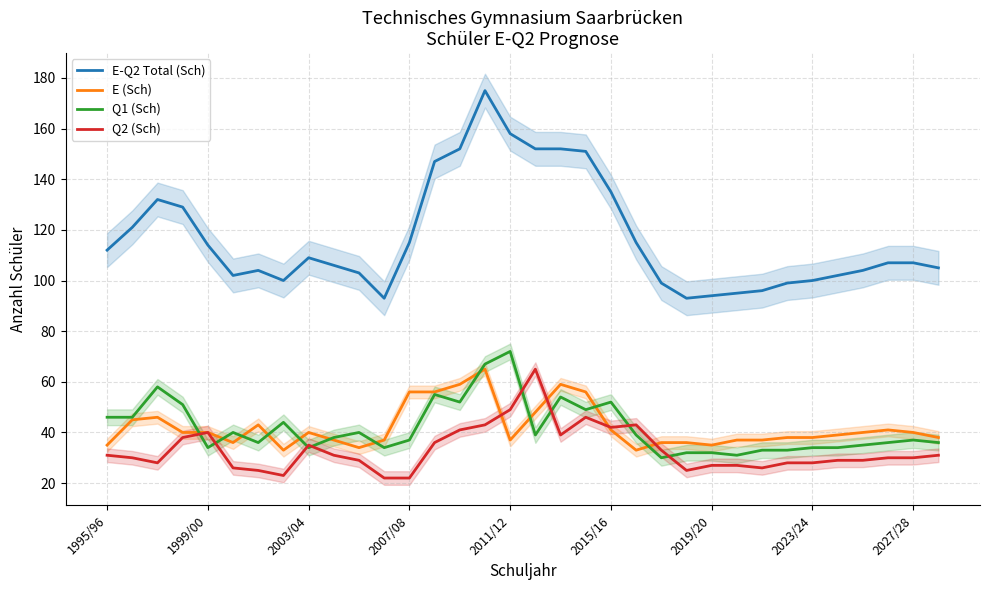

True or false: E-Q2 Total (Sch) has a value of 190 at 2003/04.

False